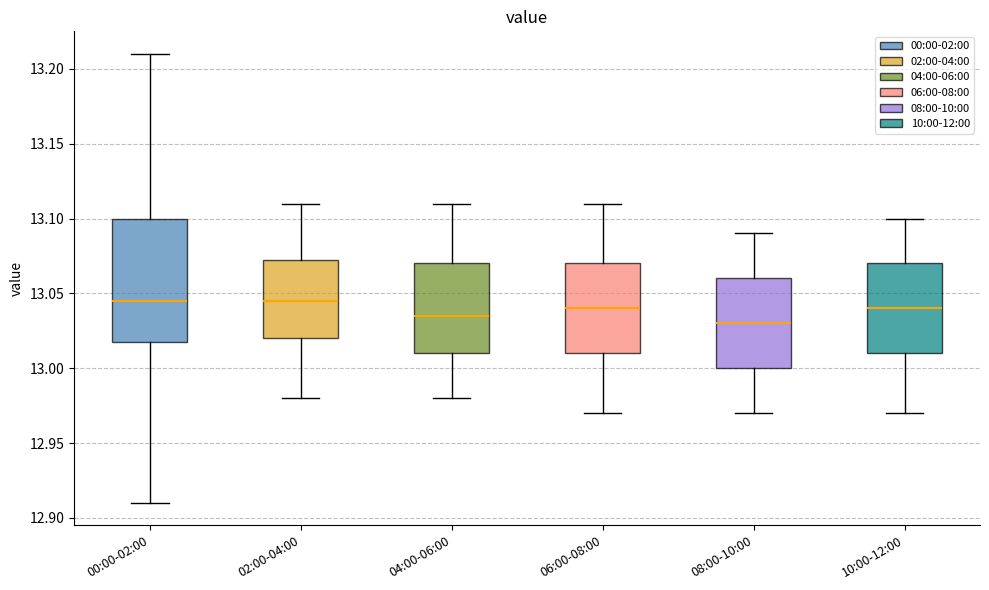

Which box is the tallest, from its lower edge to its upper edge?

00:00-02:00